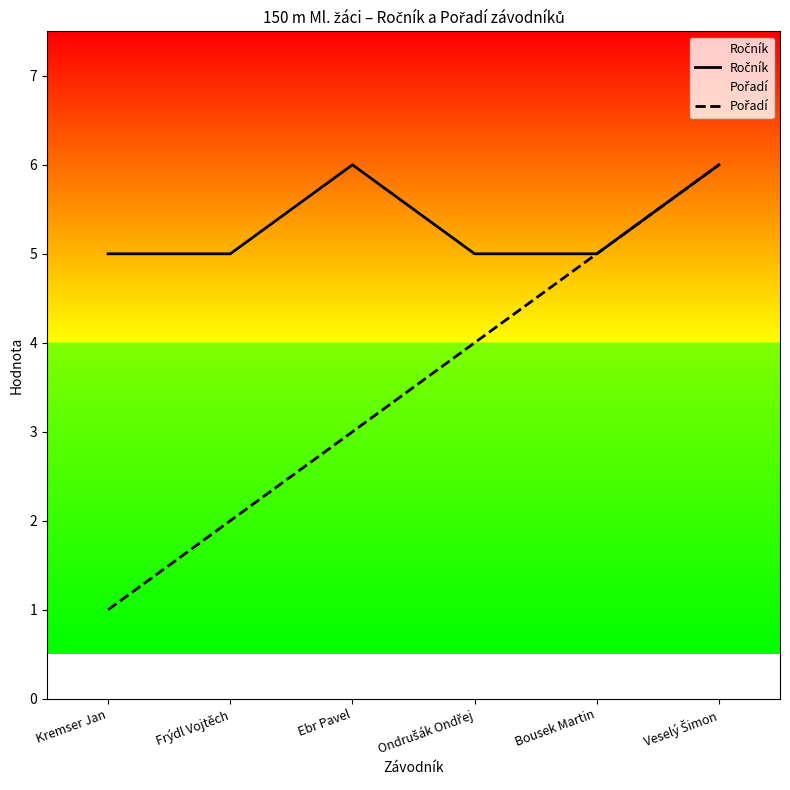

How many distinct data groups are displayed?

2